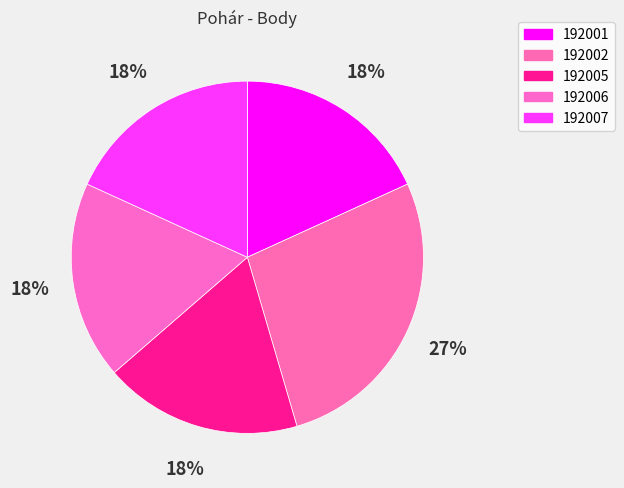

What percentage is the 192006 slice, to the nearest percent?

18%